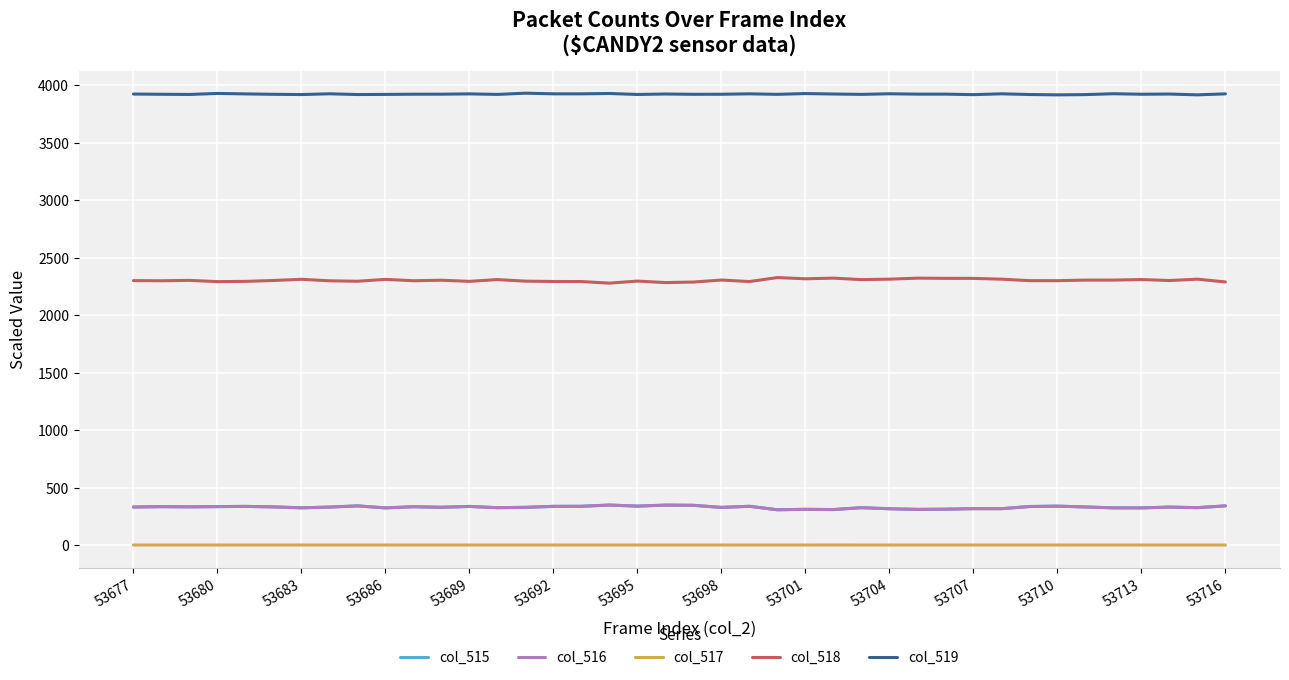

True or false: col_519 and col_517 intersect in this chart.

False